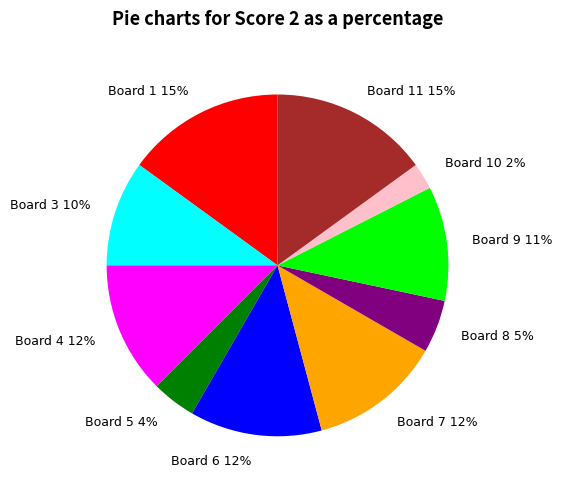

To the nearest percent, what portion does Board 4 12% represent?

12%